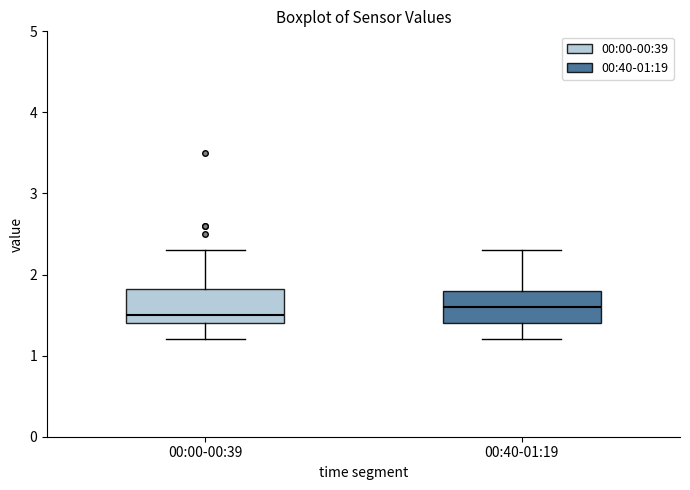

Which box's median line is the highest?

00:40-01:19